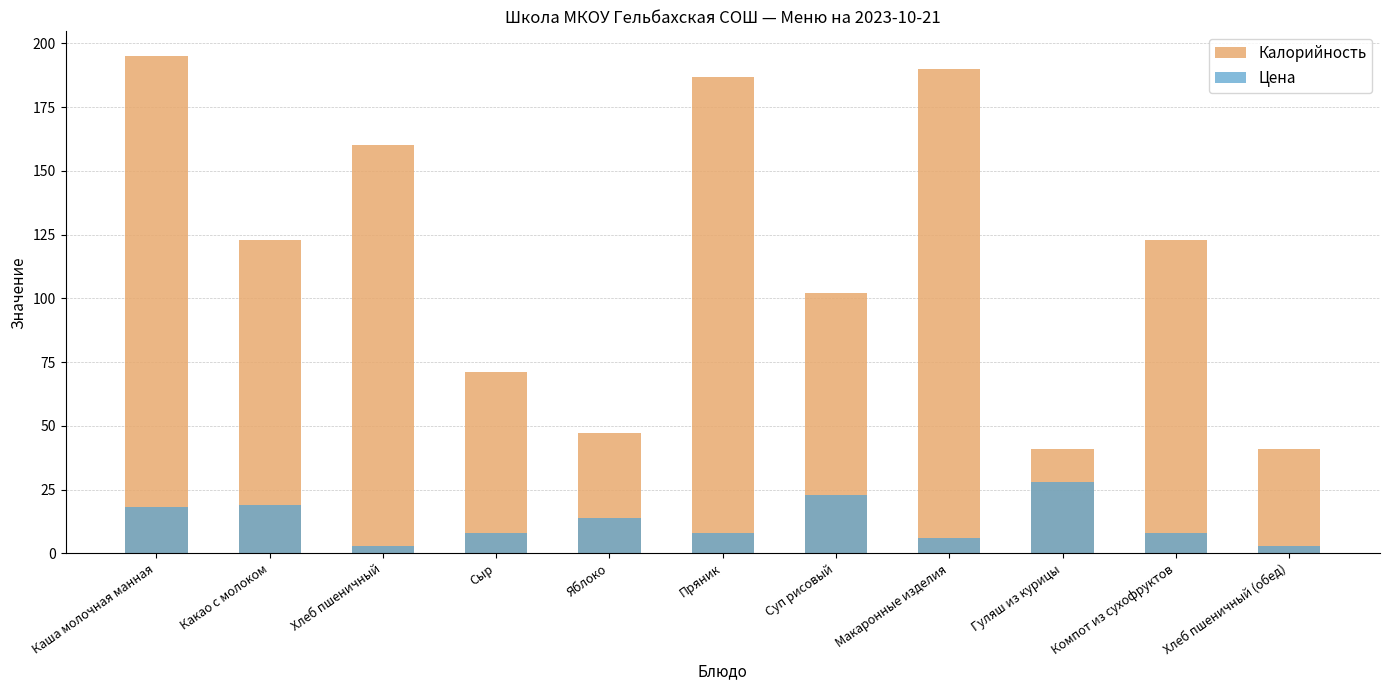

At how many categories does at least one series exceed 73?

7